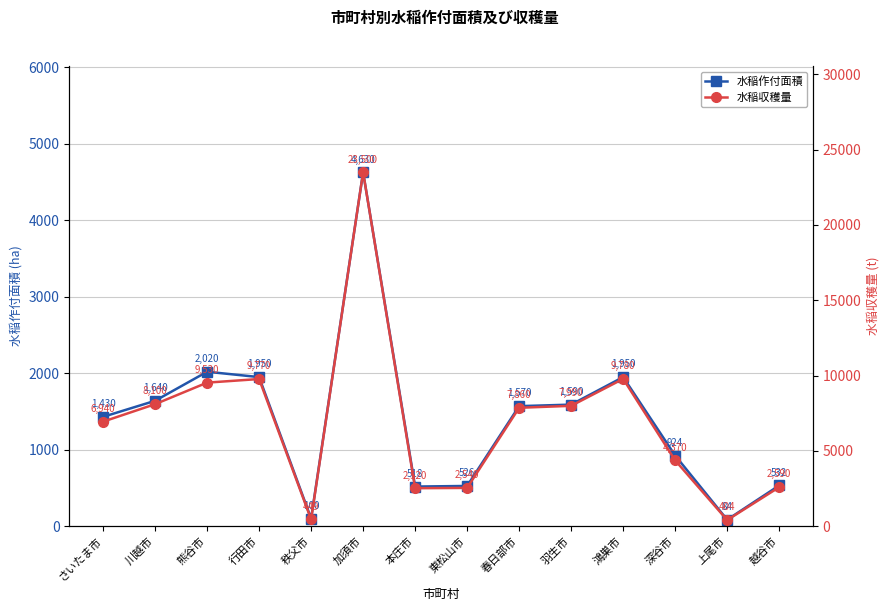

How many lines are shown in the chart?

2